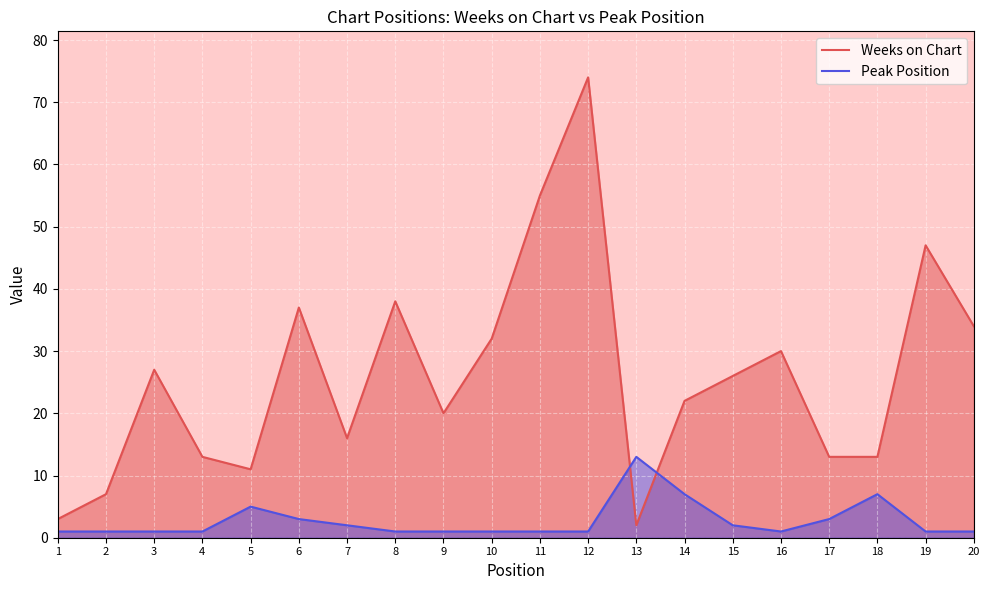

List the series in order of their overall mean, highest first.

Weeks on Chart, Peak Position